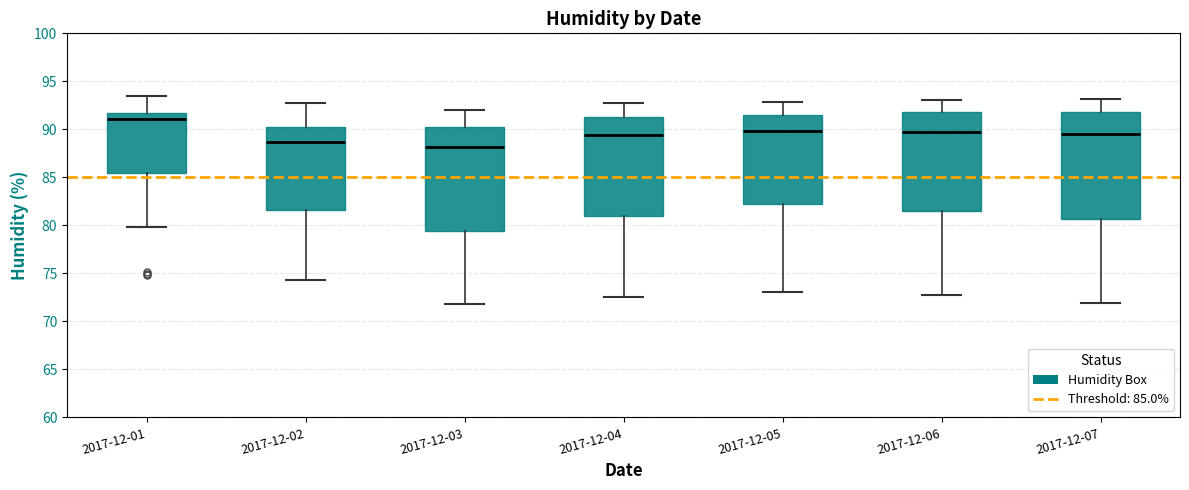

Which box has the lowest median line?

2017-12-03